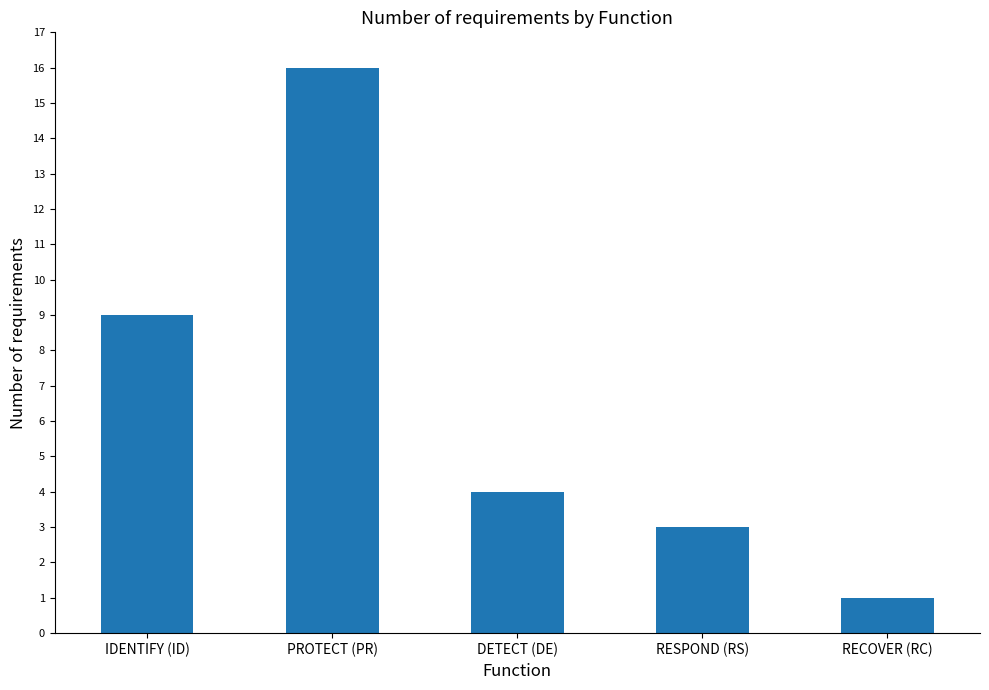

Which category has the highest value across all series?

PROTECT (PR)